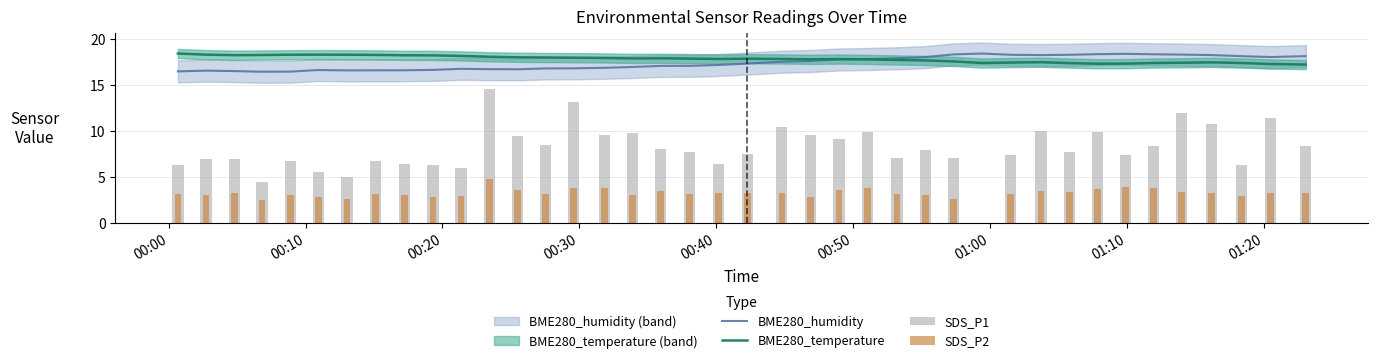

What are all the series names shown in the legend?

BME280_humidity, BME280_temperature, SDS_P1, SDS_P2